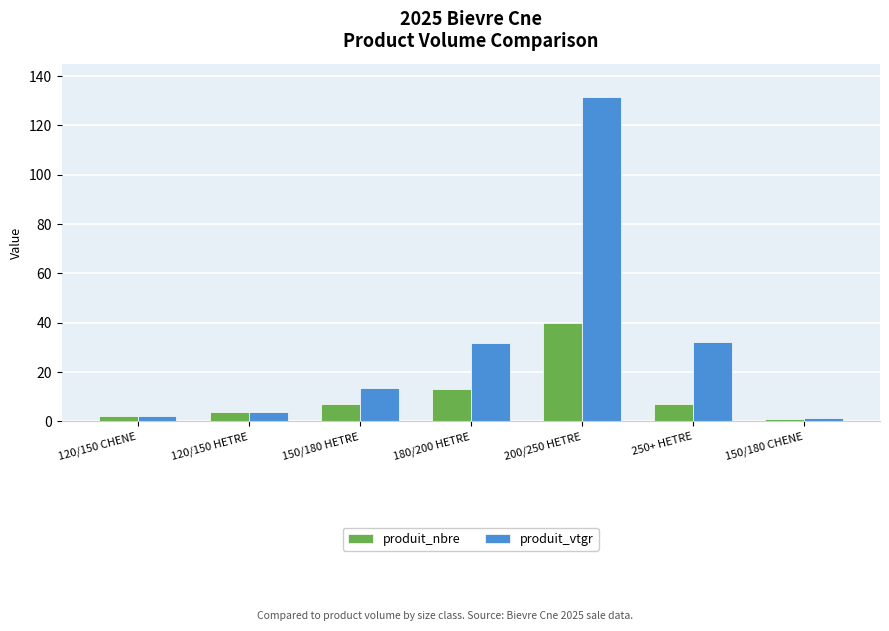

What is the spread (max minus min) of values at 250+ HETRE?

25.0